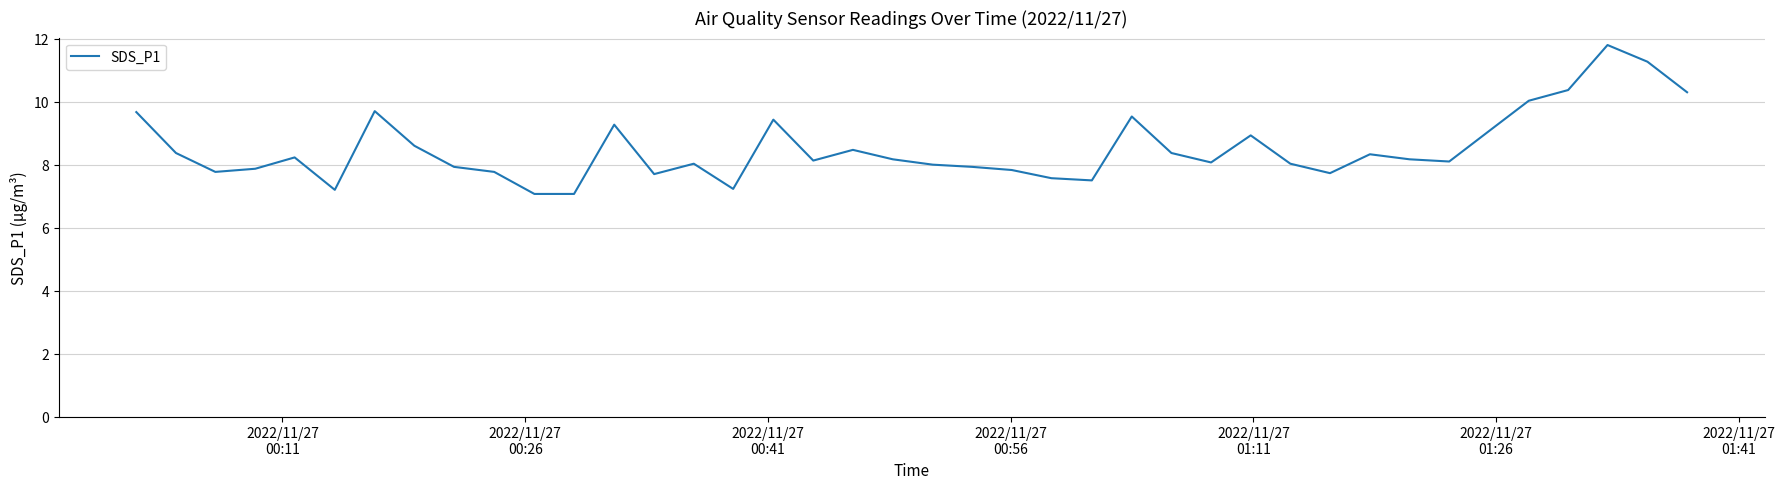

What is the difference between the maximum and minimum values?

4.7